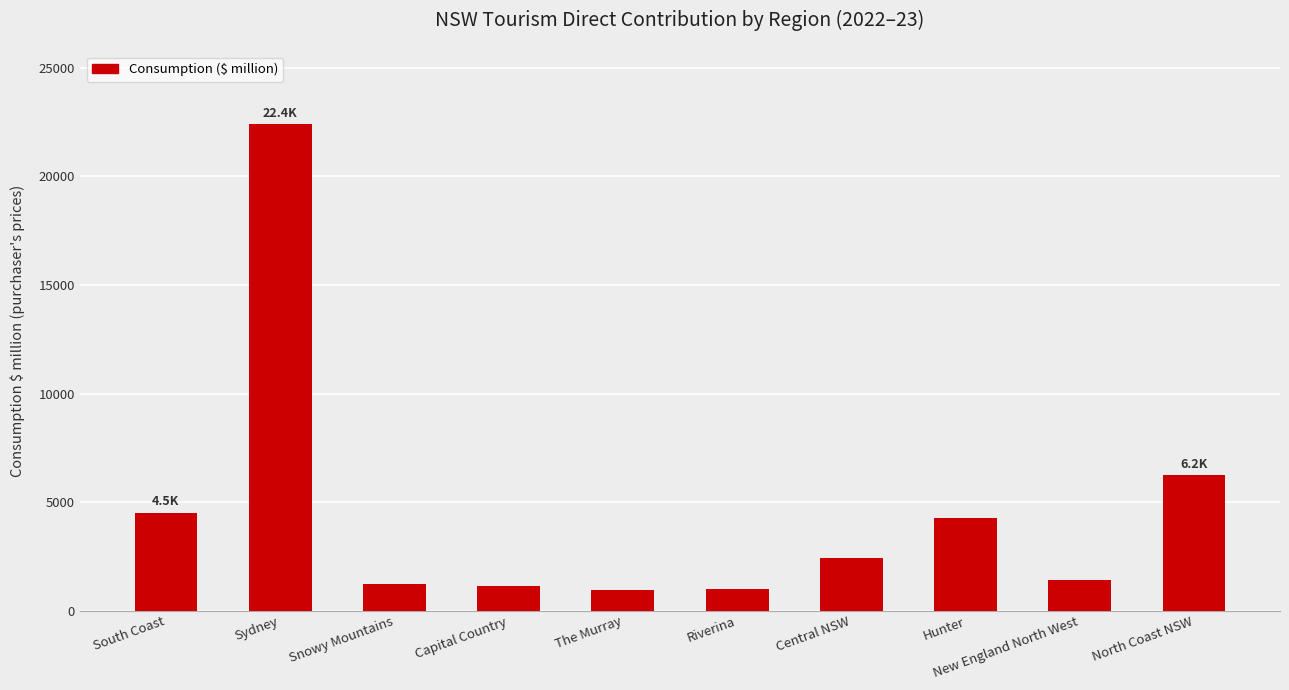

The value at Capital Country is 324.9. True or false?

False